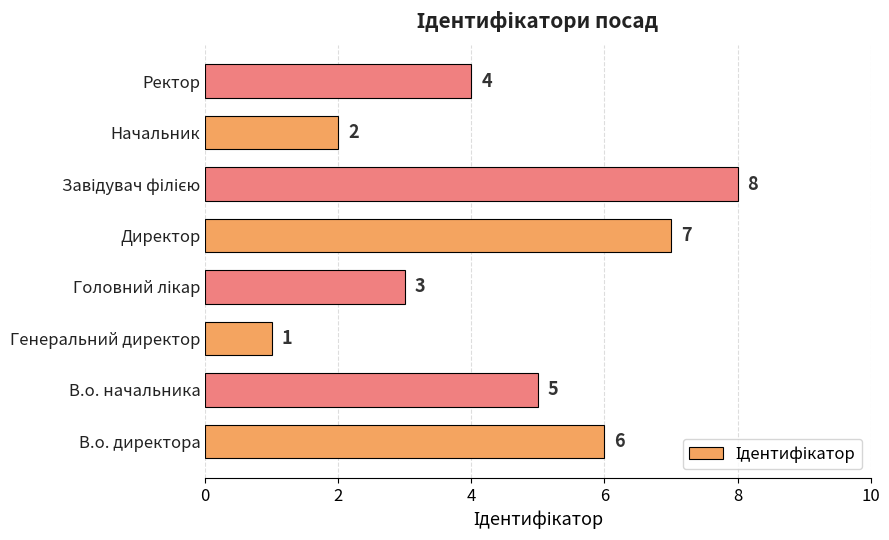

Reading top to bottom, transcribe all the data shown in this chart.

4	2	8	7	3	1	5	6